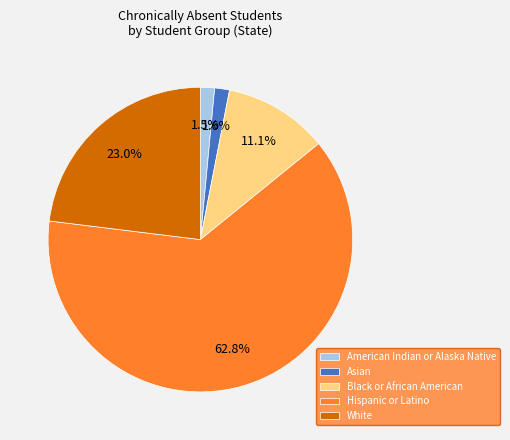

How many slices are in this pie chart?

5